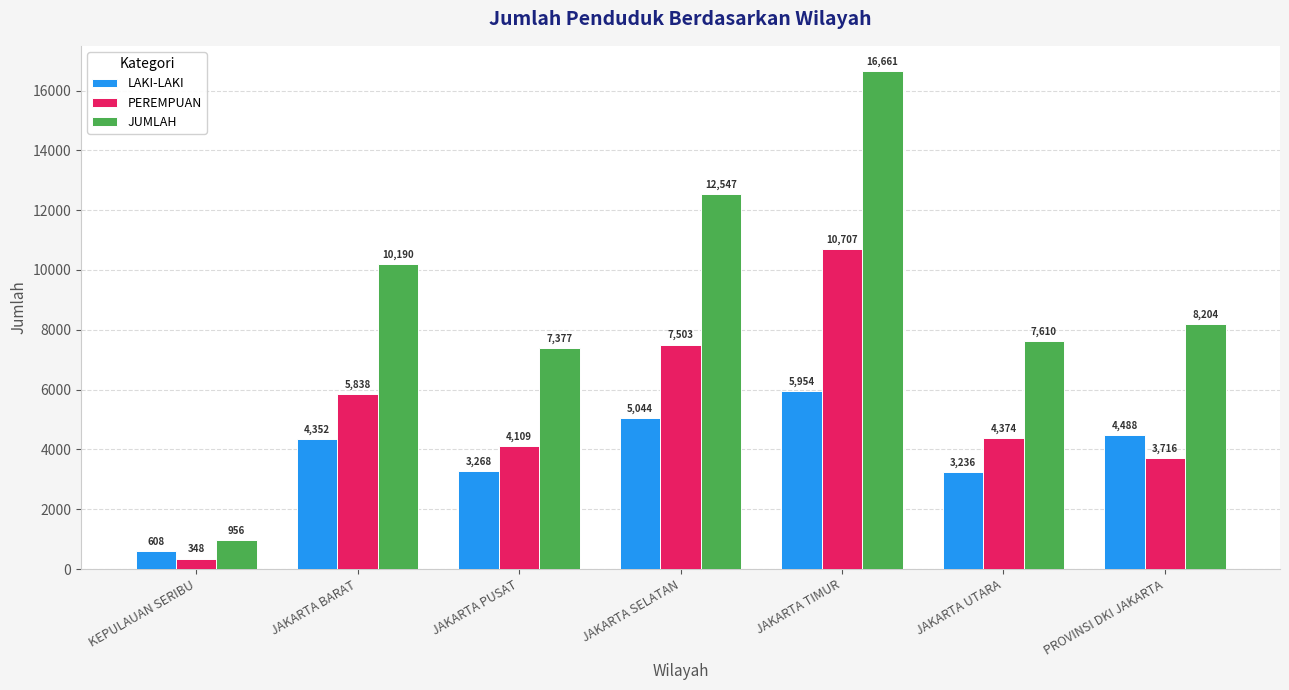

What is the difference between the PEREMPUAN values at JAKARTA SELATAN and JAKARTA PUSAT?

3394